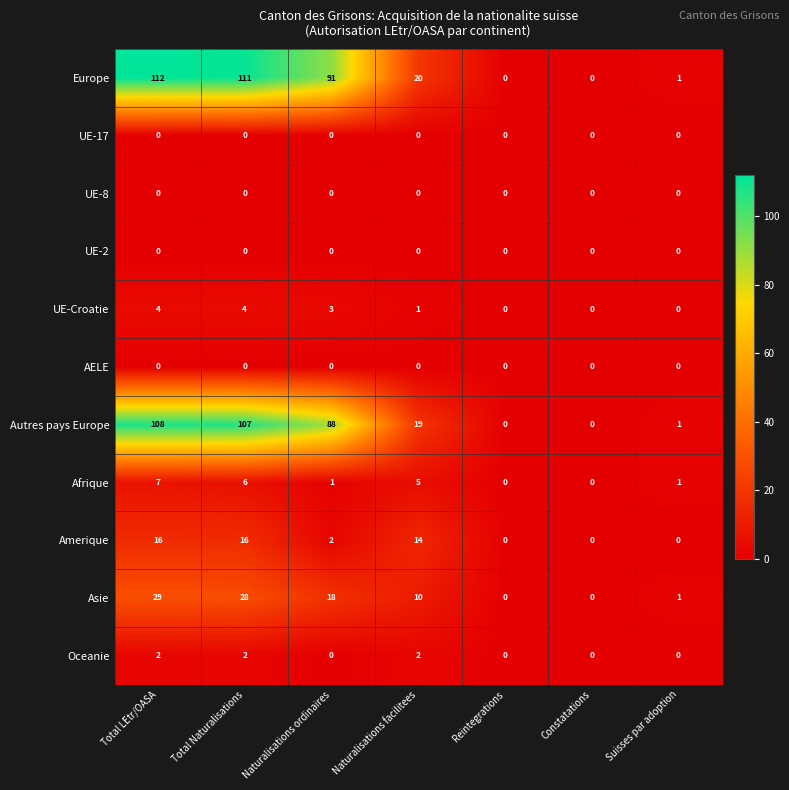

At which category is the sum across all series the highest?

Total LEtr/OASA